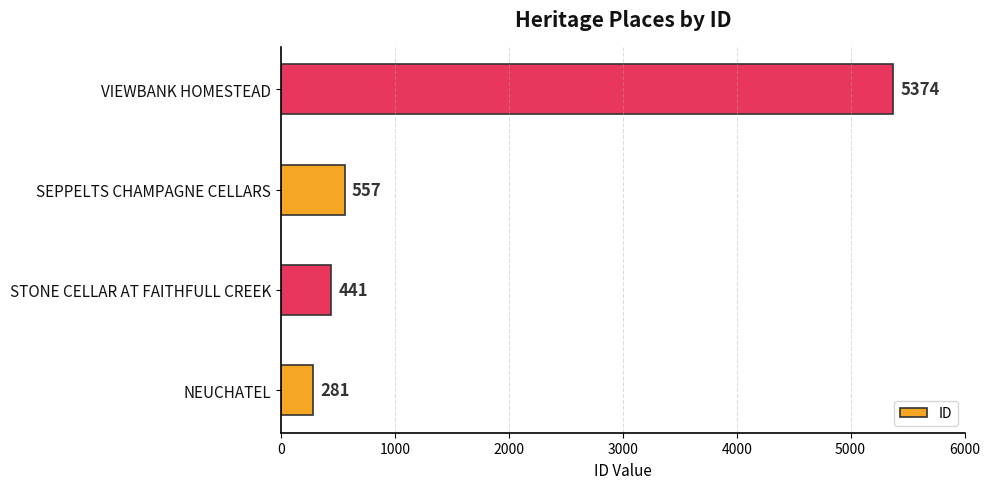

Approximately how many times larger is the value at VIEWBANK HOMESTEAD compared to SEPPELTS CHAMPAGNE CELLARS?

9.6